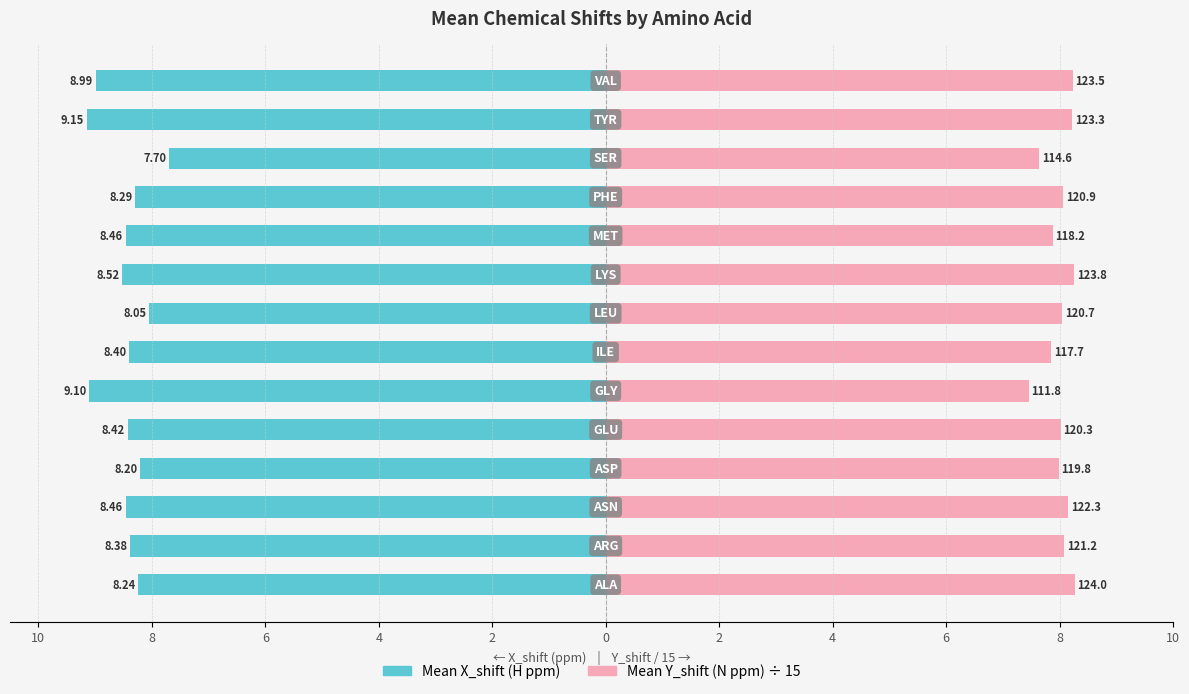

Which series has the largest range (max minus min)?

Mean X_shift